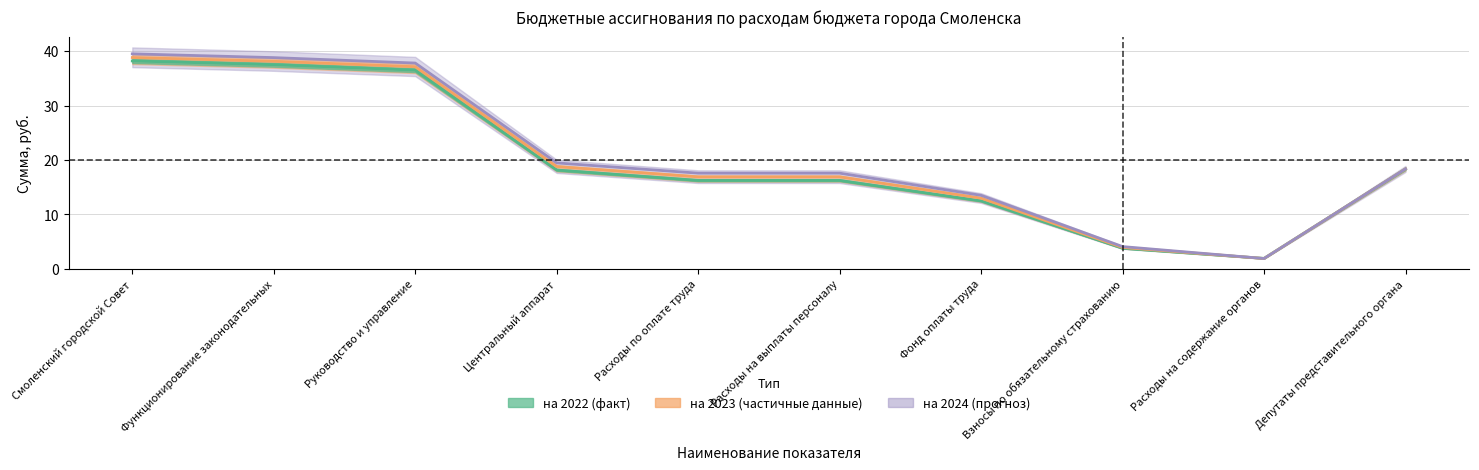

How many values in the на 2023 series exceed 18?

5